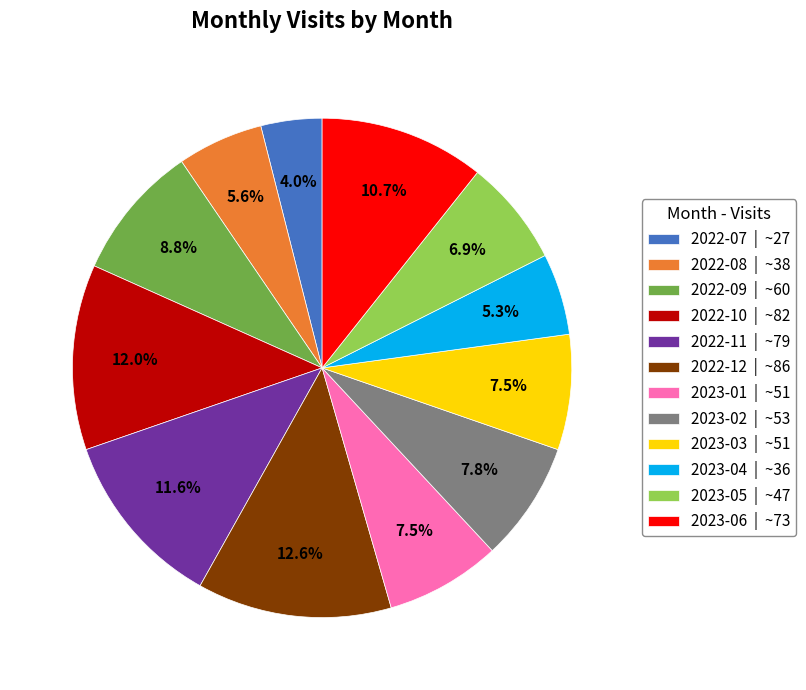

Combined, do 2023-03 | ~51 and 2022-08 | ~38 account for over 50%?

No